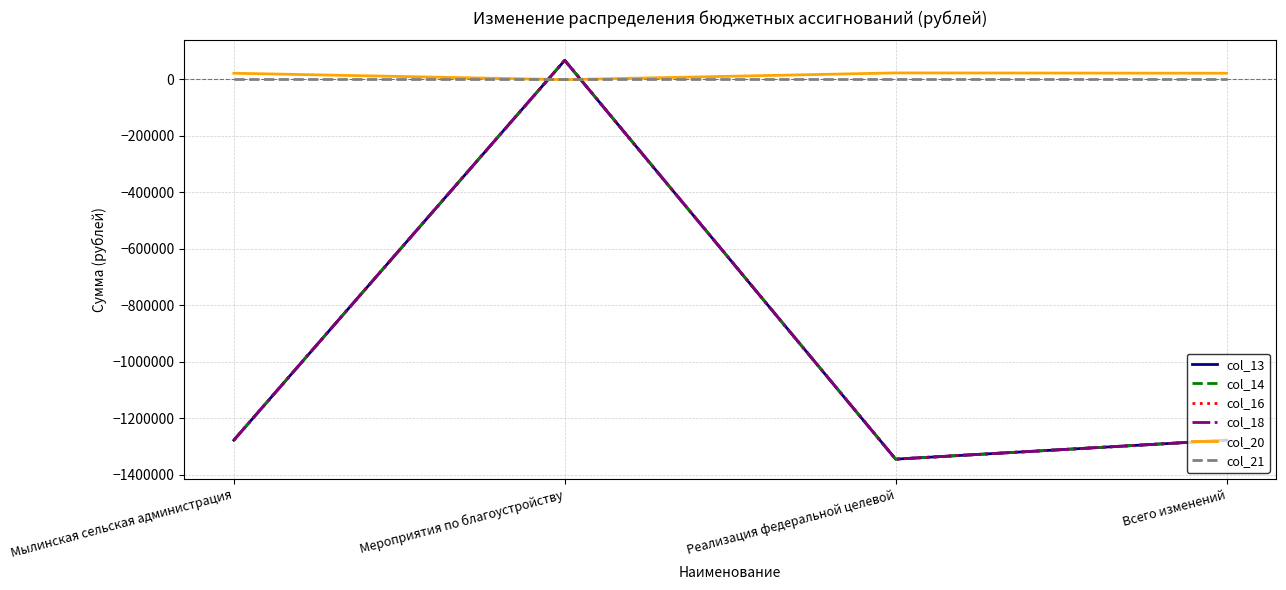

What is the label of the 3rd point from the left?

Реализация федеральной целевой